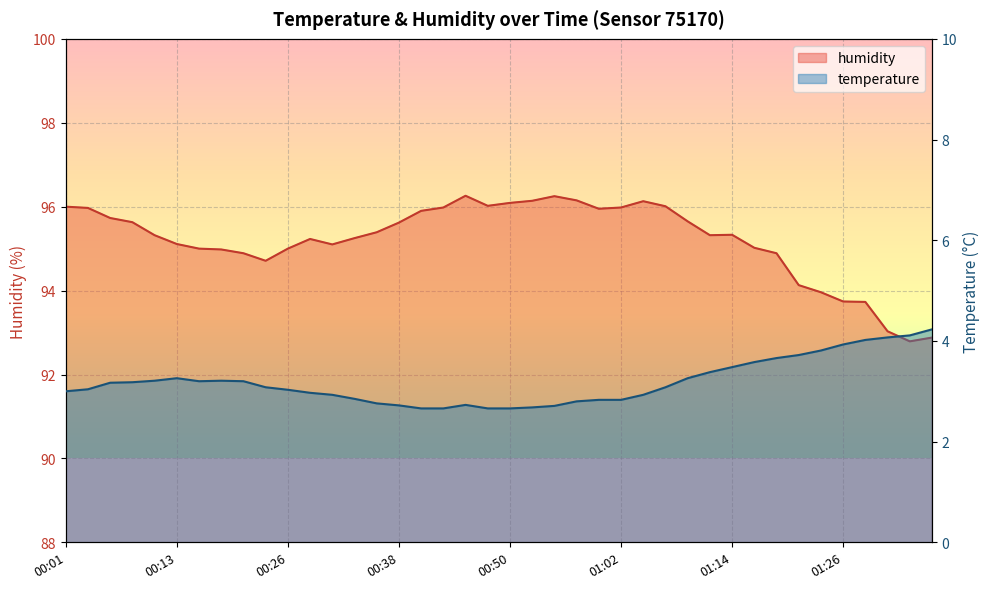

Reading left to right, extract all data points from this chart.

temperature: 3.0	3.0	3.2	3.2	3.2	3.3	3.2	3.2	3.2	3.1	3.0	3.0	2.9	2.9	2.8	2.7	2.7	2.7	2.7	2.7	2.7	2.7	2.7	2.8	2.8	2.8	2.9	3.1	3.3	3.4	3.5	3.6	3.7	3.7	3.8	3.9	4.0	4.1	4.1	4.2
humidity: 96.0	96.0	95.7	95.6	95.3	95.1	95.0	95.0	94.9	94.7	95.0	95.2	95.1	95.2	95.4	95.6	95.9	96.0	96.3	96.0	96.1	96.1	96.2	96.2	96.0	96.0	96.1	96.0	95.7	95.3	95.3	95.0	94.9	94.1	94.0	93.7	93.7	93.0	92.8	92.9